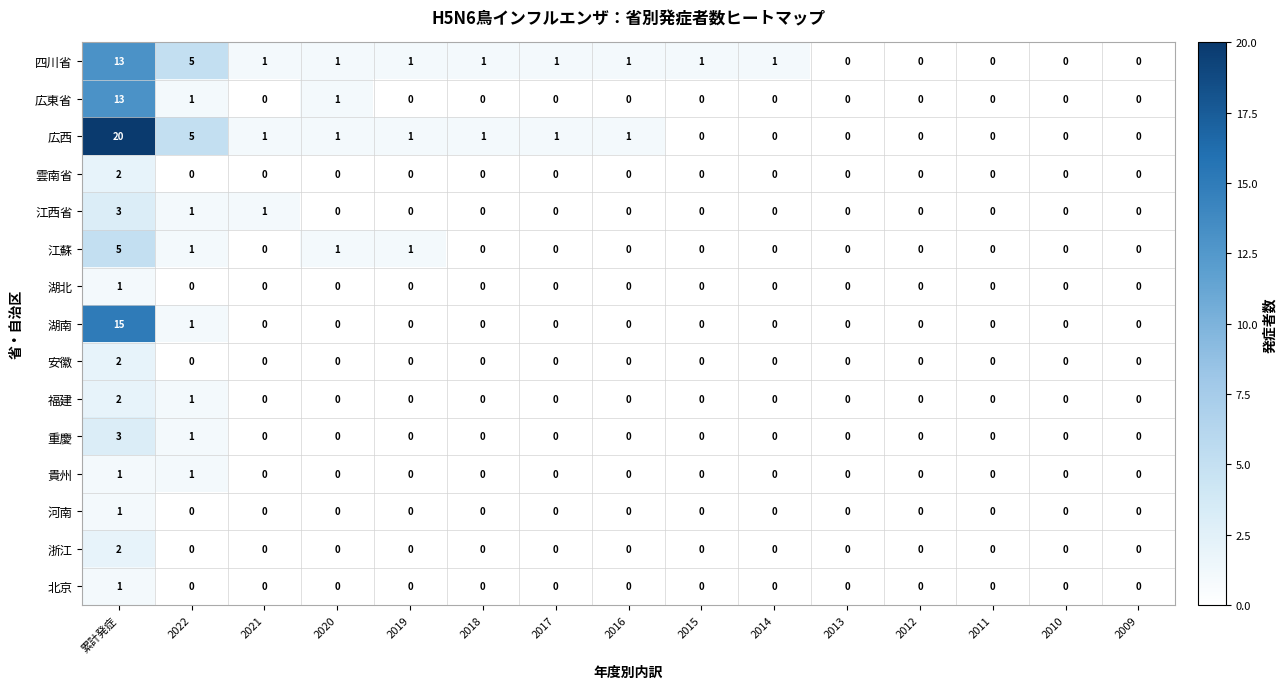

What is the total value across all series at 累計発症?

84